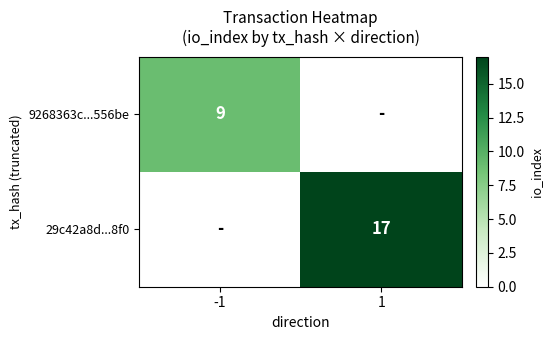

True or false: 9268363c...556be has a value of 6 at -1.

False